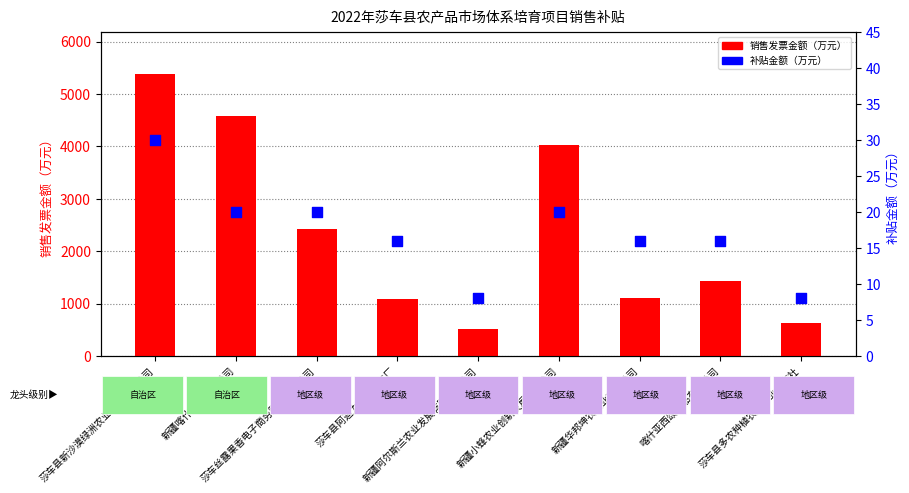

Which series contains the lowest Y value?

补贴金额（万元）